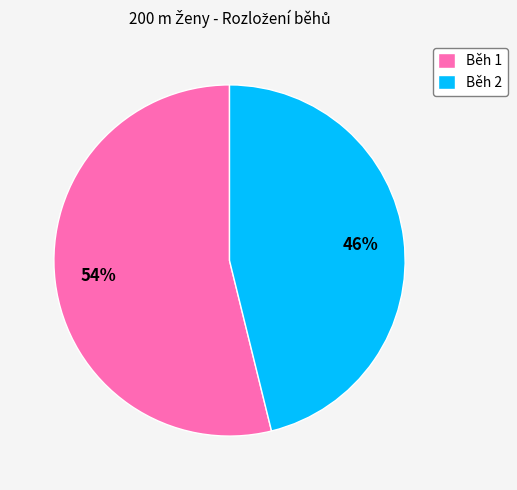

Combined, do Běh 2 and Běh 1 account for over 50%?

Yes